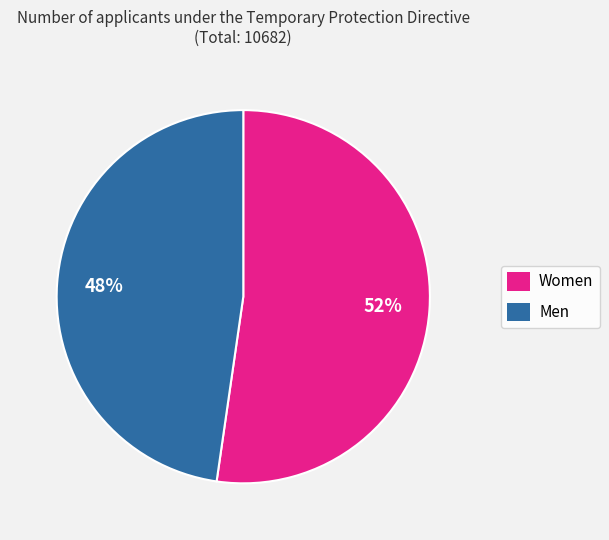

What is the largest slice in the pie chart?

Women